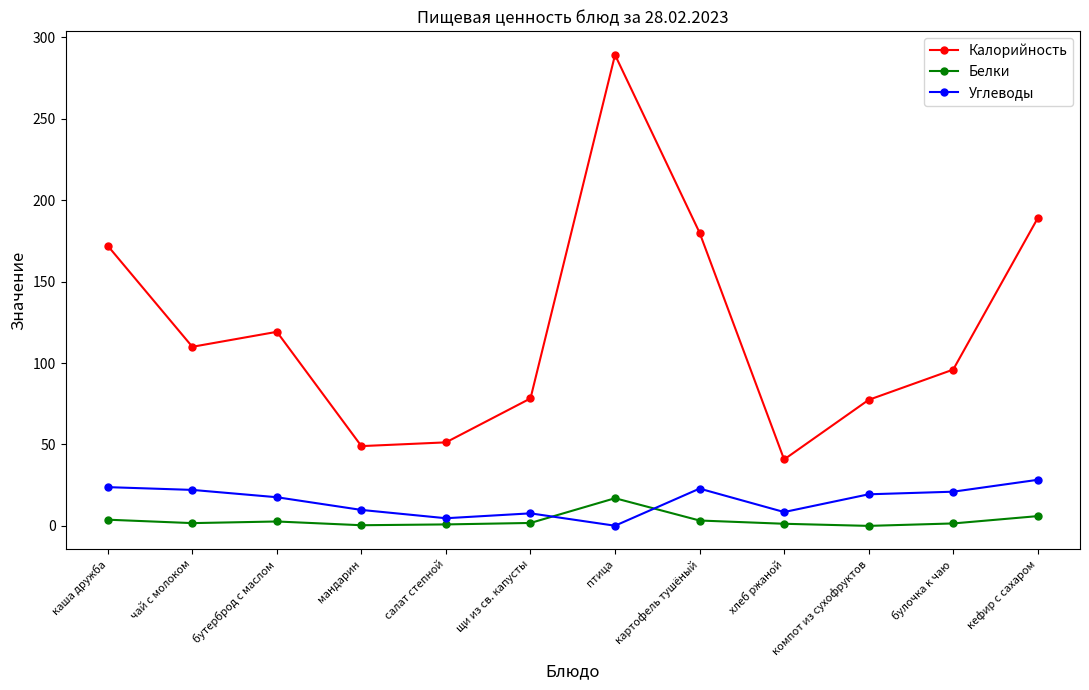

Between which two adjacent categories do Углеводы and Белки first intersect?

щи из св. капусты and птица